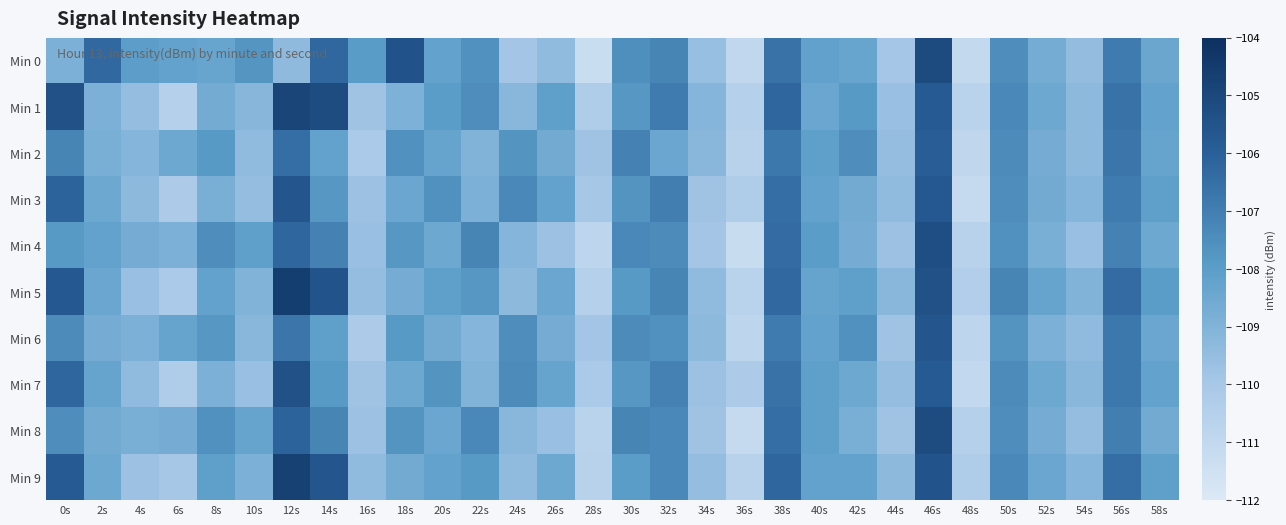

What is the maximum value shown in the chart?

-104.6